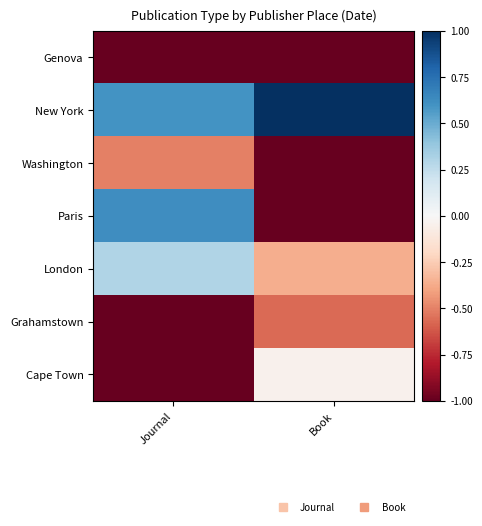

What is the difference between the highest and lowest values at Journal?

1.6